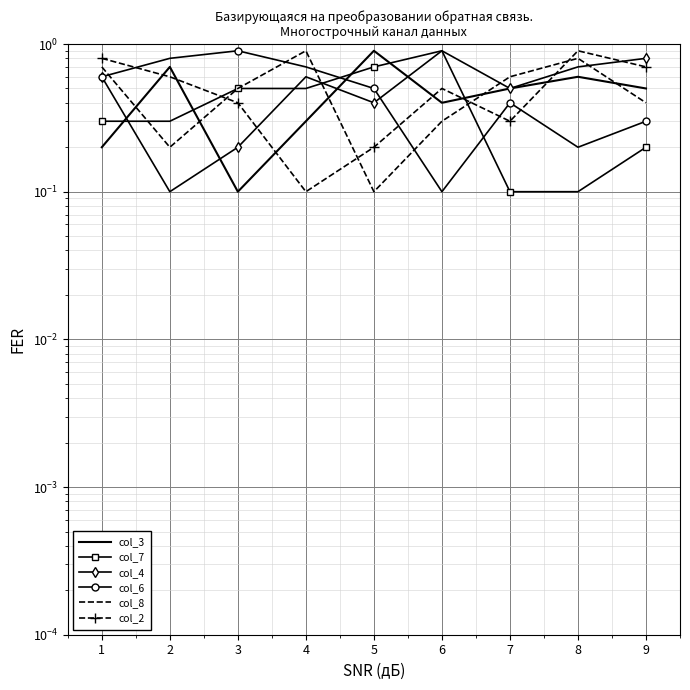

What is the difference between the col_6 values at 3 and 5?

0.4